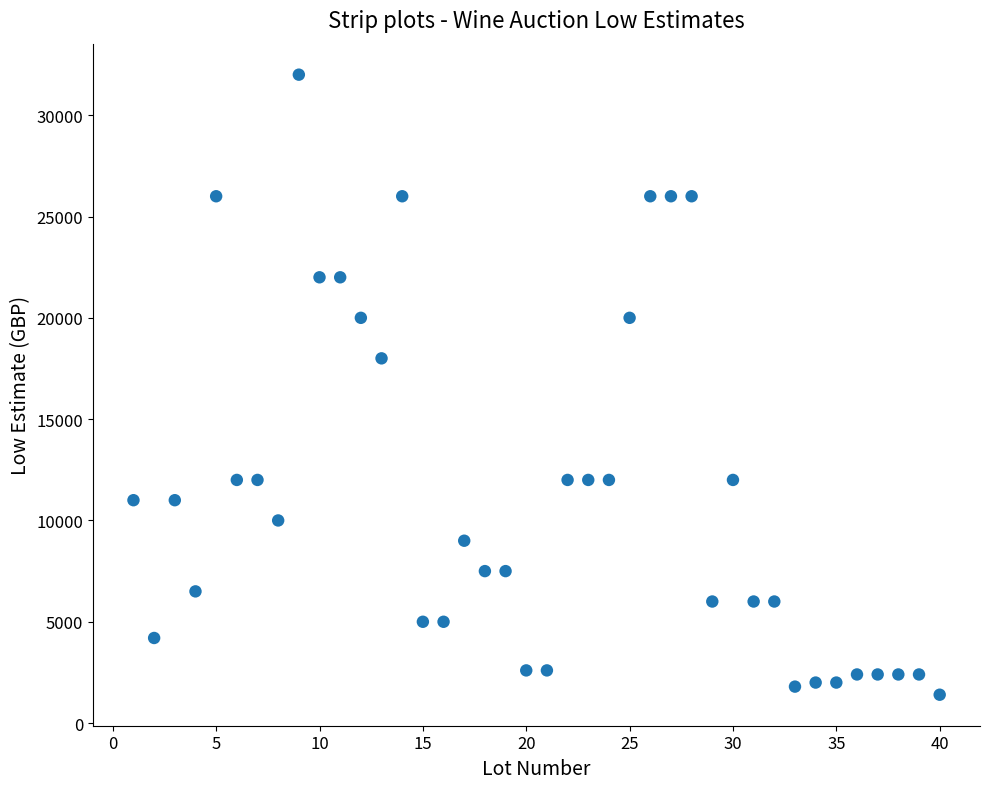

What is the range of Y values (max minus min)?

30600